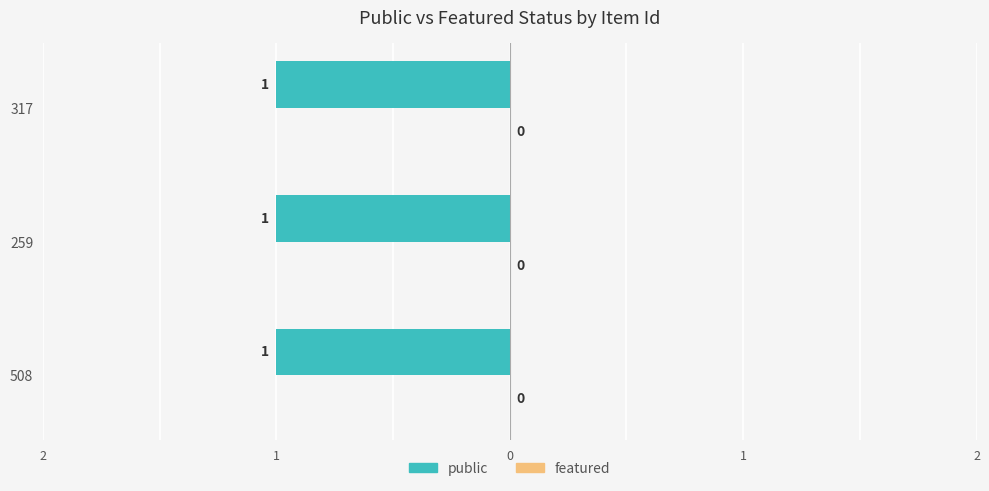

At which label is public closest to 1?

508